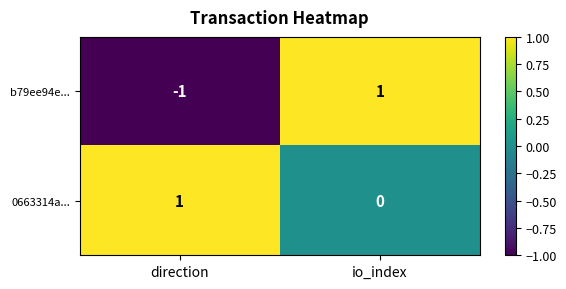

At io_index, list the series in order from largest to smallest.

b79ee94e..., 0663314a...